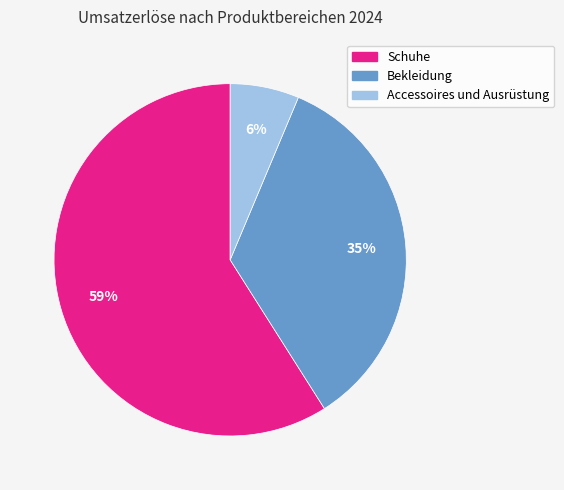

Approximately how many times larger is the value at Schuhe compared to Bekleidung?

1.7